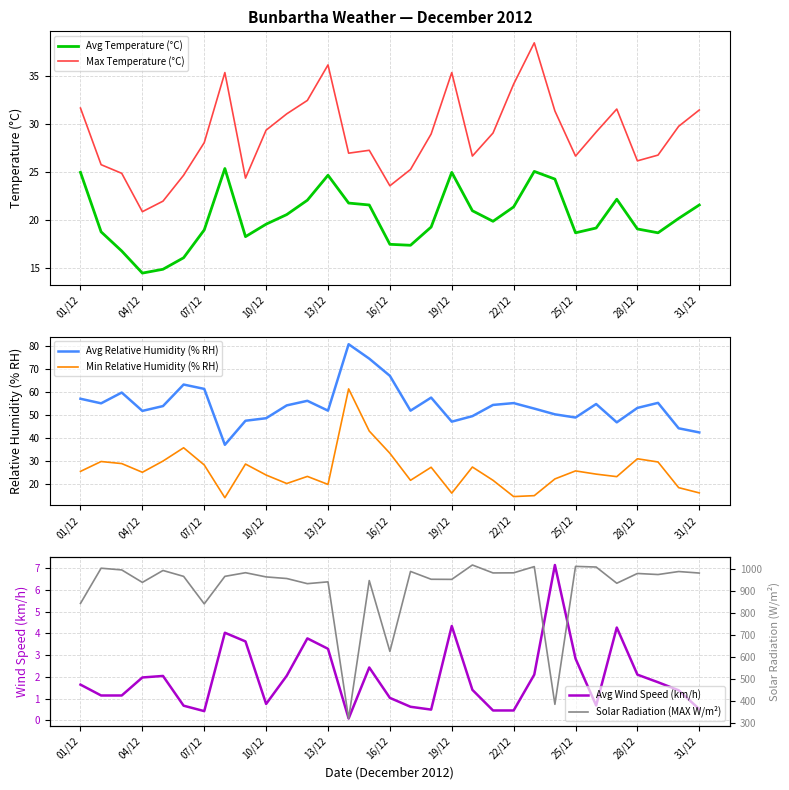

What are all the series names shown in the legend?

Avg Temperature (°C), Max Temperature (°C), Avg Relative Humidity (% RH), Min Relative Humidity (% RH), Avg Wind Speed (km/h), Solar Radiation (MAX W/m²)